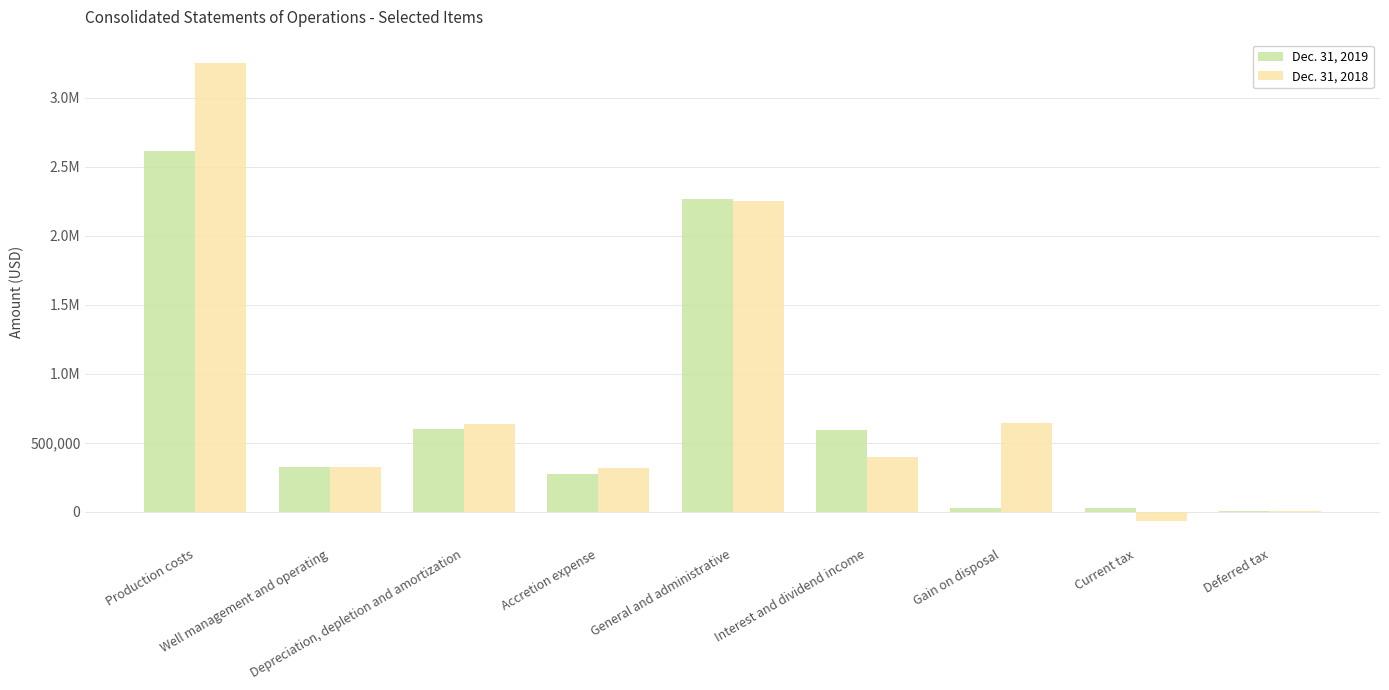

True or false: Dec. 31, 2018 has a value of 313641 at Accretion expense.

True